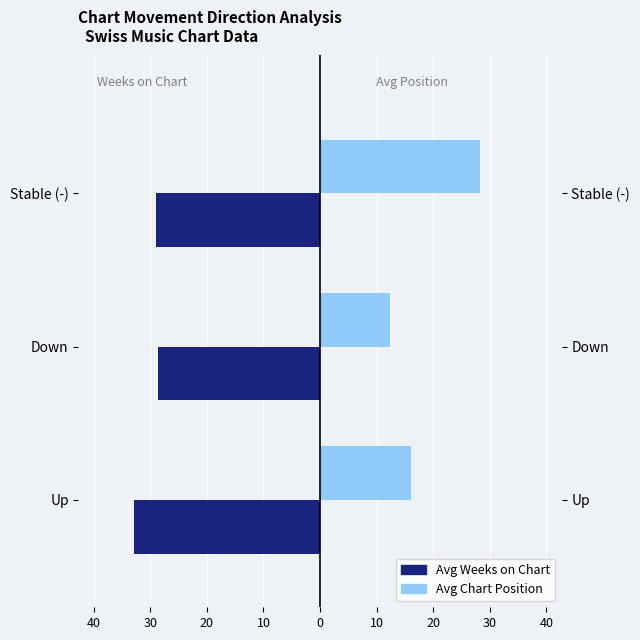

The Avg Weeks on Chart series shows -18.1 at Down. True or false?

False